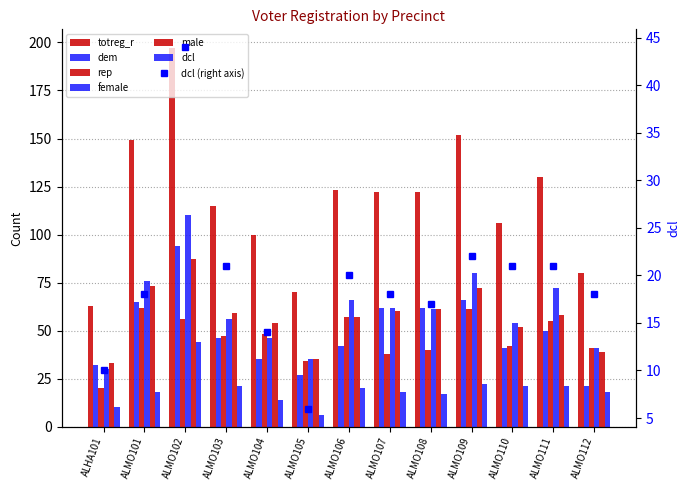

At which category is the sum across all series the highest?

ALMO102